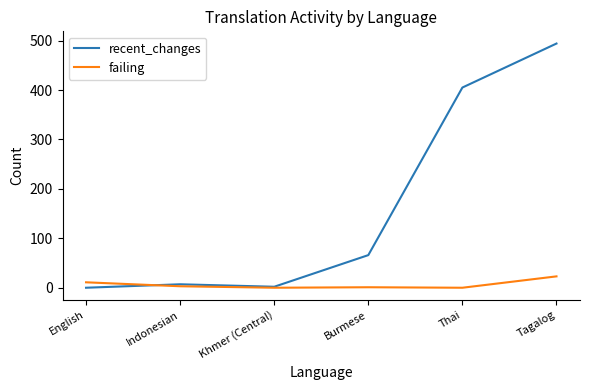

In failing, how many points are higher than both neighbors (excluding endpoints)?

1